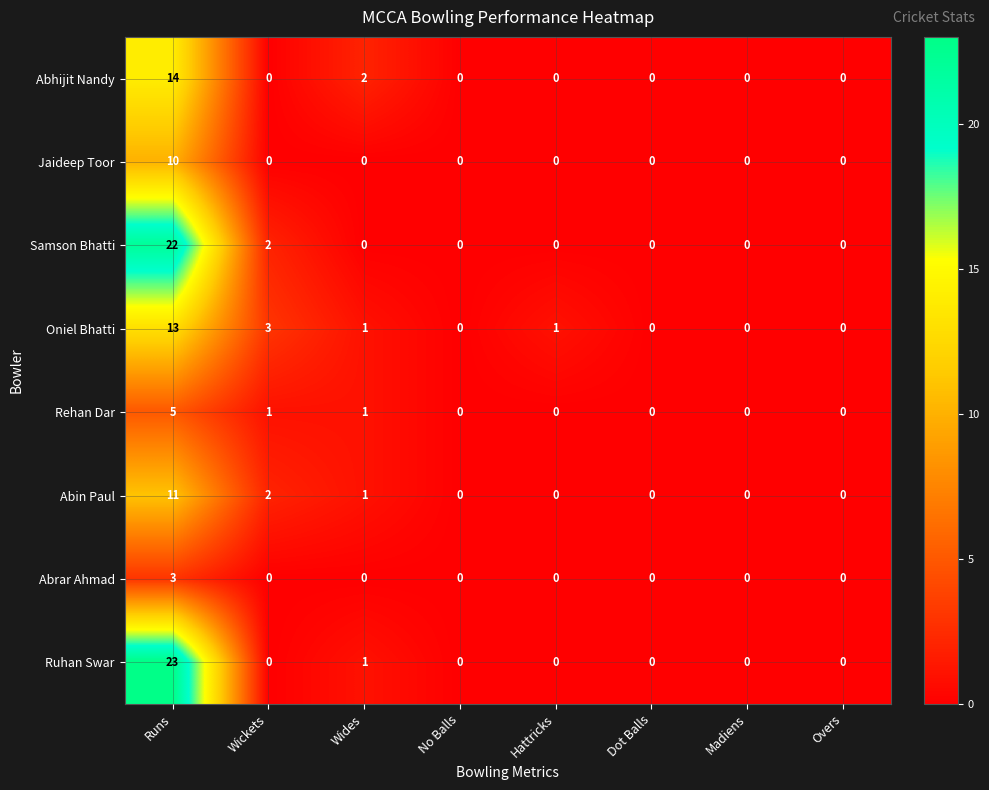

True or false: Abin Paul has a value of 0 at Hattricks.

True